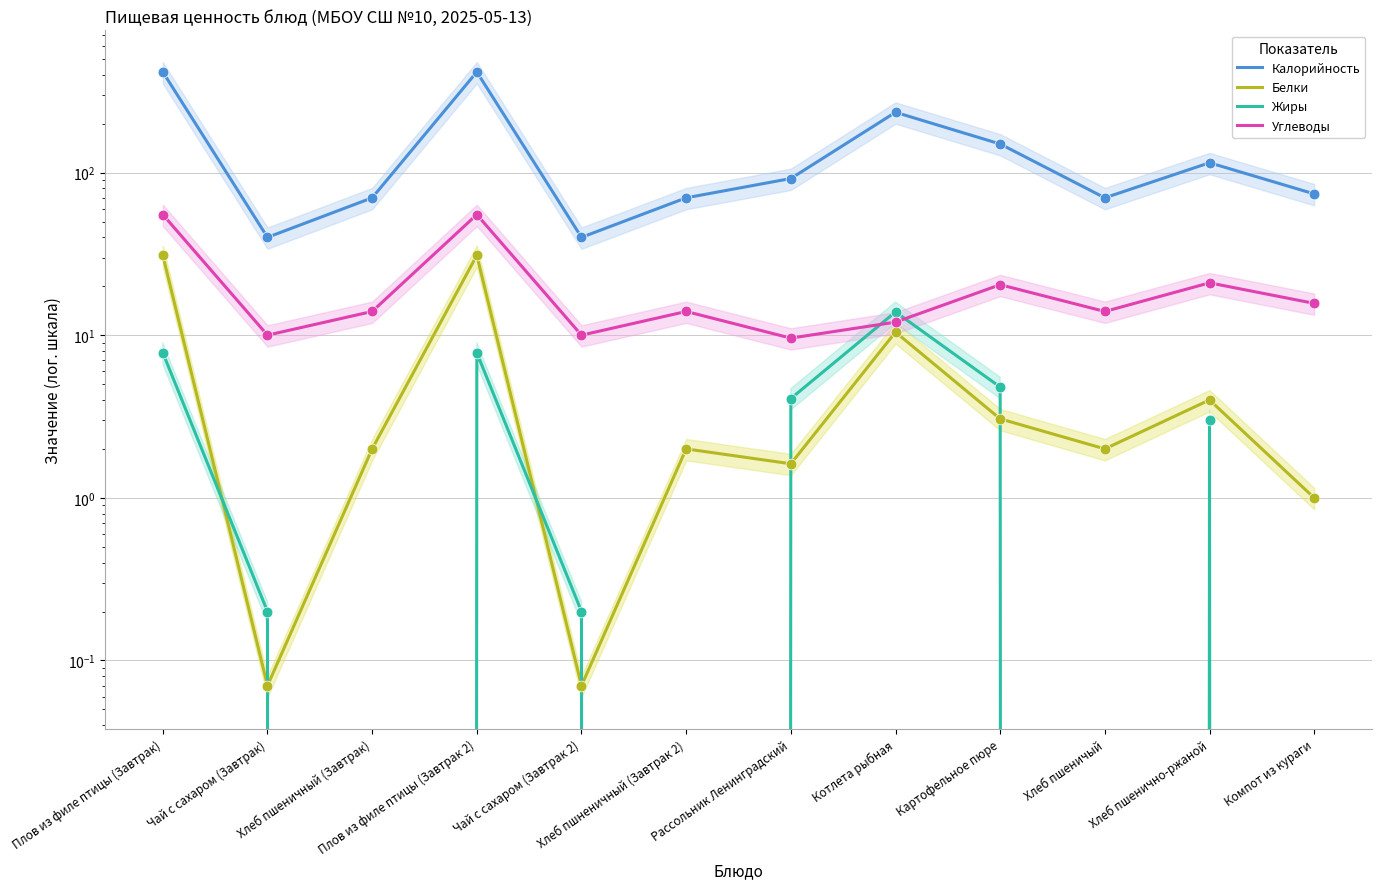

Which series contains the highest Y value?

Калорийность